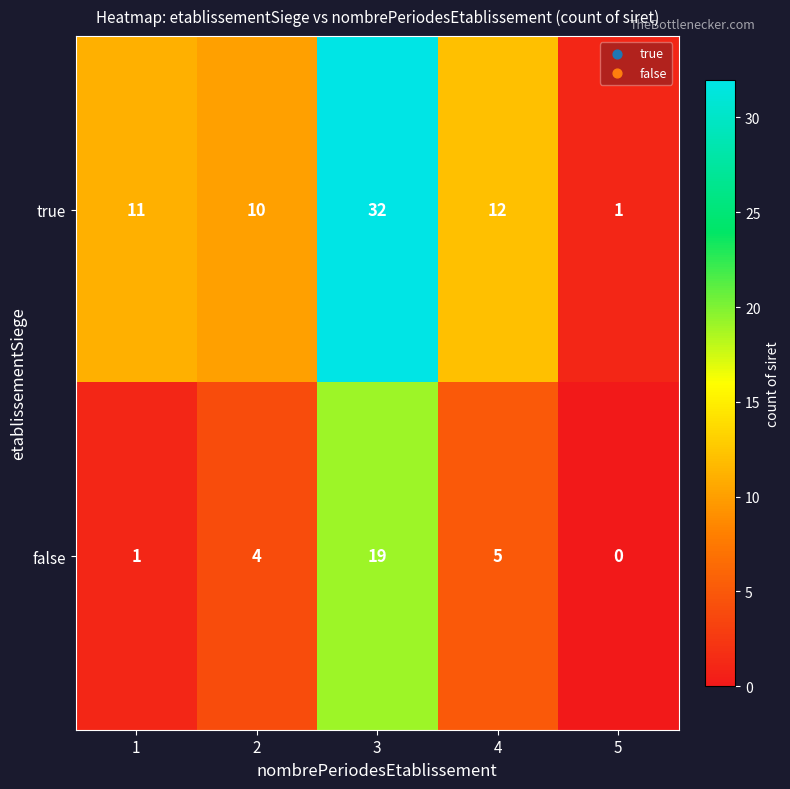

At which label is false closest to 9?

4